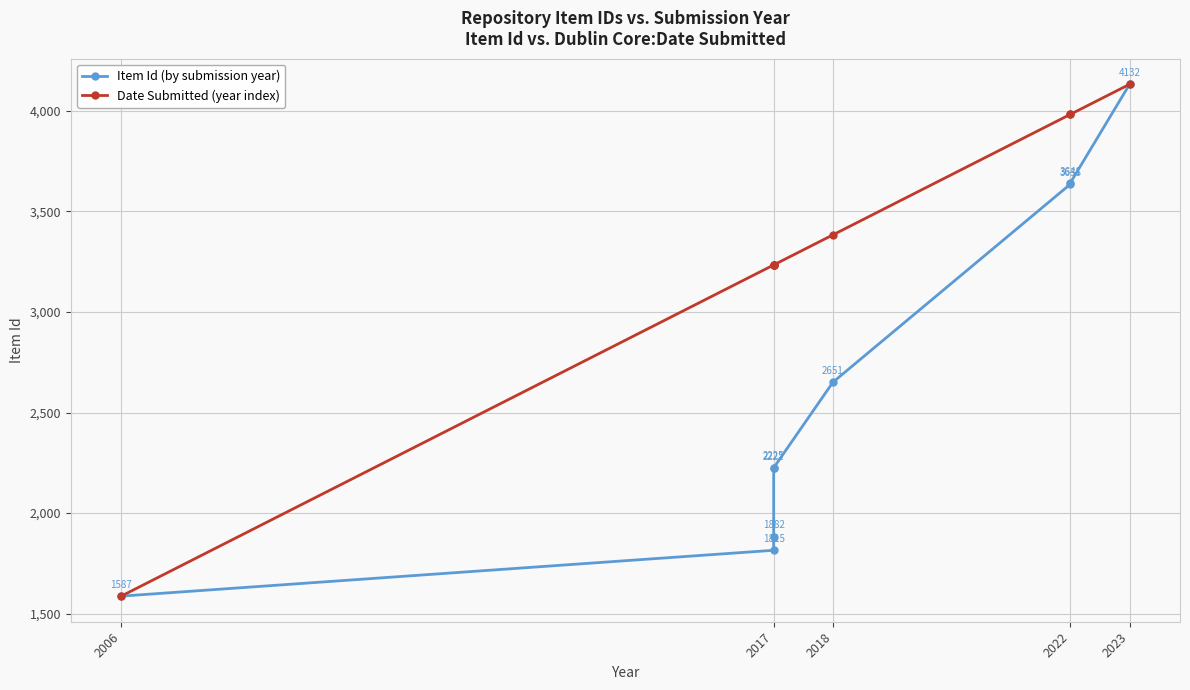

The value of Date Submitted (year index) at 2023 is 2573.7. True or false?

False